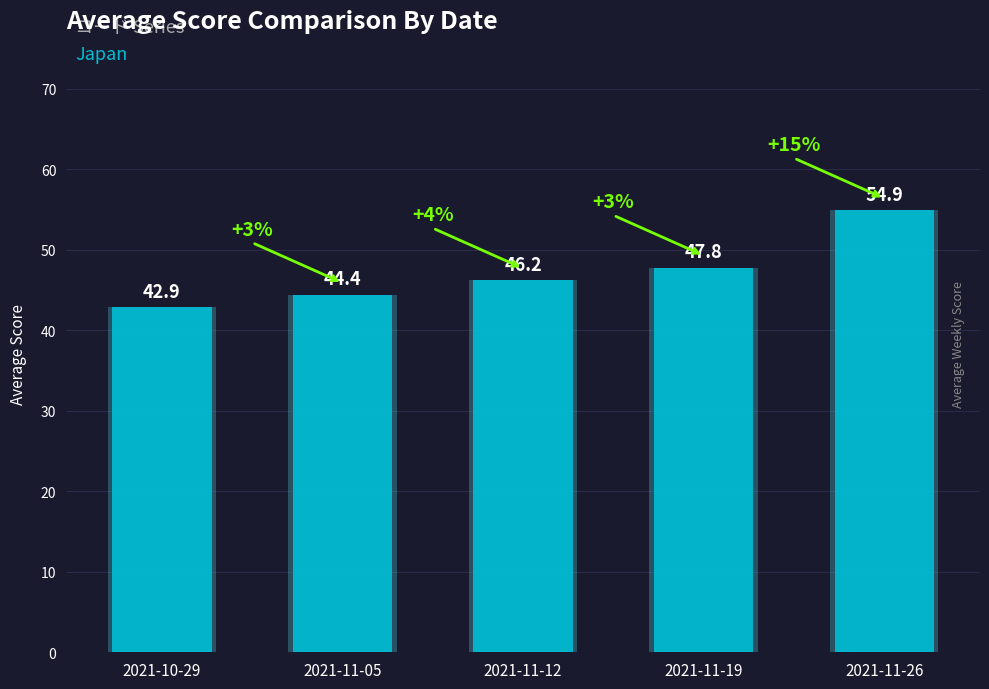

Rank the categories by value from highest to lowest.

2021-11-26, 2021-11-19, 2021-11-12, 2021-11-05, 2021-10-29